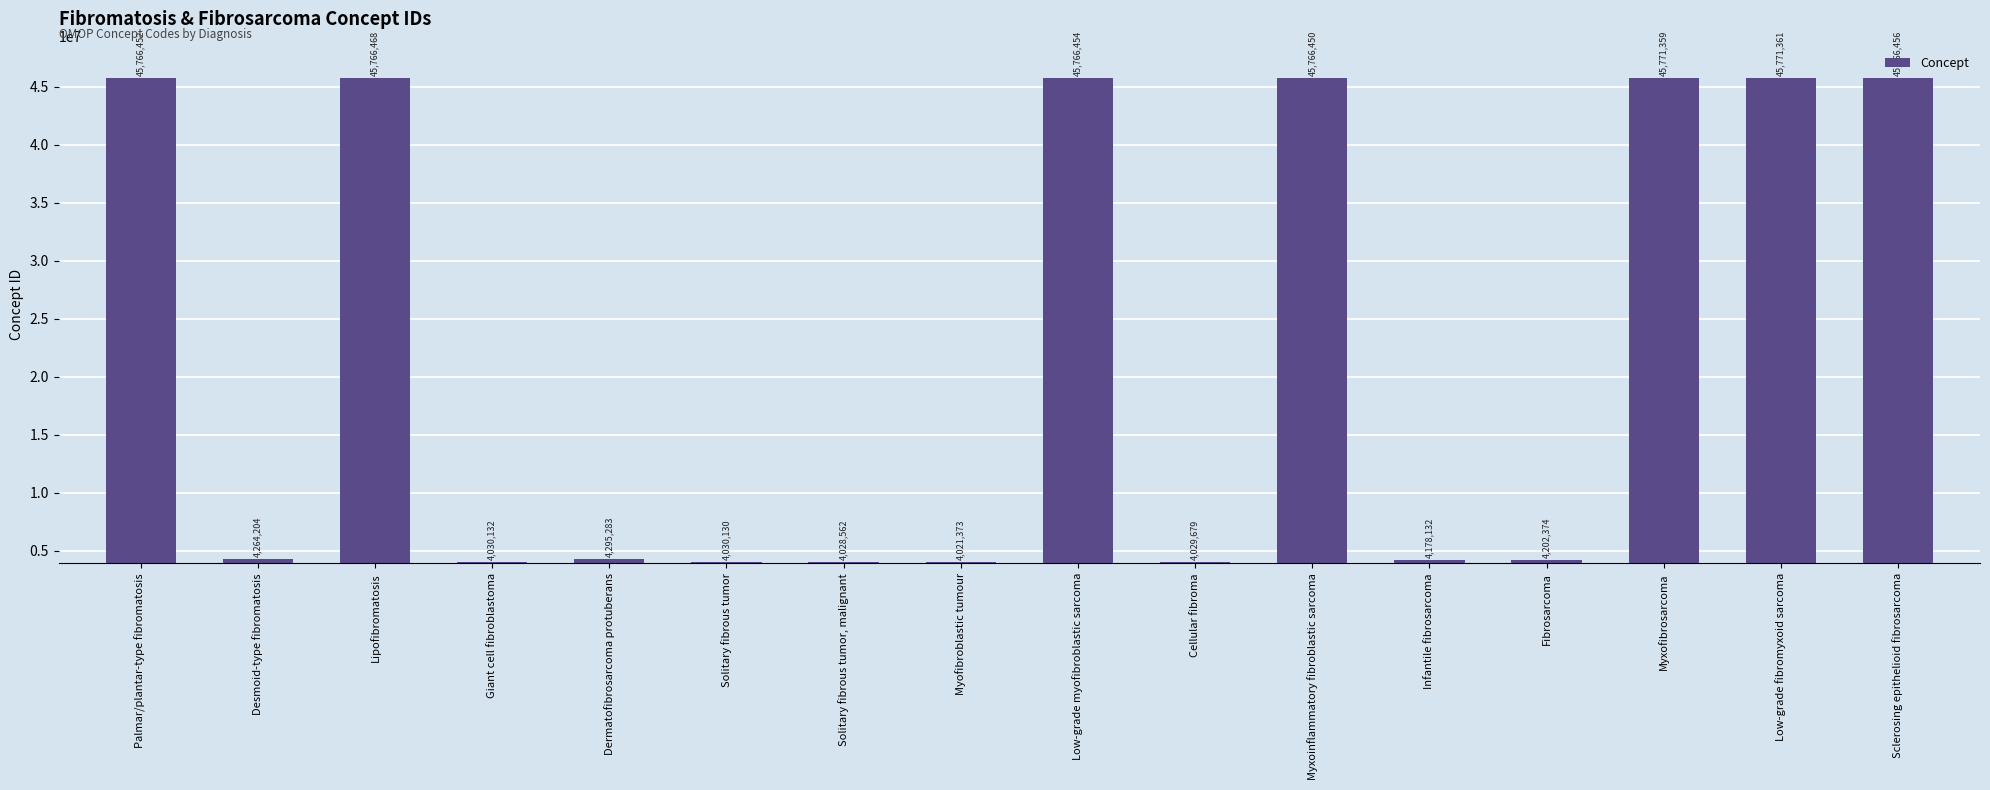

Between Myxofibrosarcoma and Low-grade fibromyxoid sarcoma, which is larger?

Low-grade fibromyxoid sarcoma